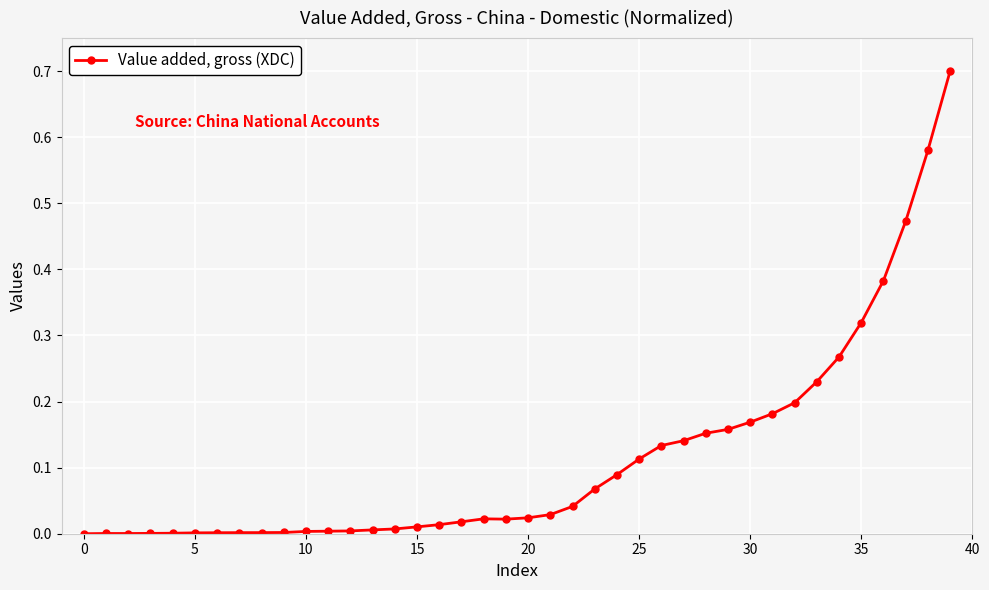

How many categories are shown in the chart?

40